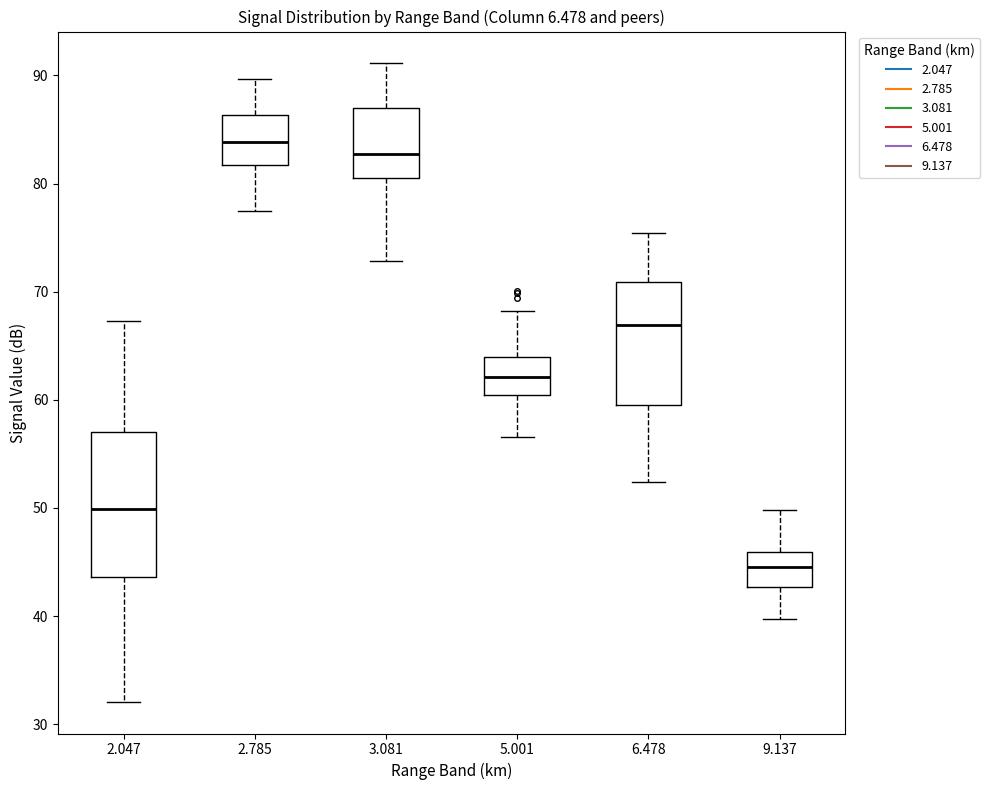

Reading left to right, transcribe this box plot: for each box, give where its median line is, the range the box spans, and where its two whiskers end, as read against the y-axis. The values are not printed on the chart, so give them approximately, as read against the axis.

2.047: median 50, box 44 to 57, whiskers 32 to 67
2.785: median 84, box 82 to 86, whiskers 78 to 90
3.081: median 83, box 81 to 87, whiskers 73 to 91
5.001: median 62, box 60 to 64, whiskers 57 to 68
6.478: median 67, box 60 to 71, whiskers 52 to 75
9.137: median 45, box 43 to 46, whiskers 40 to 50